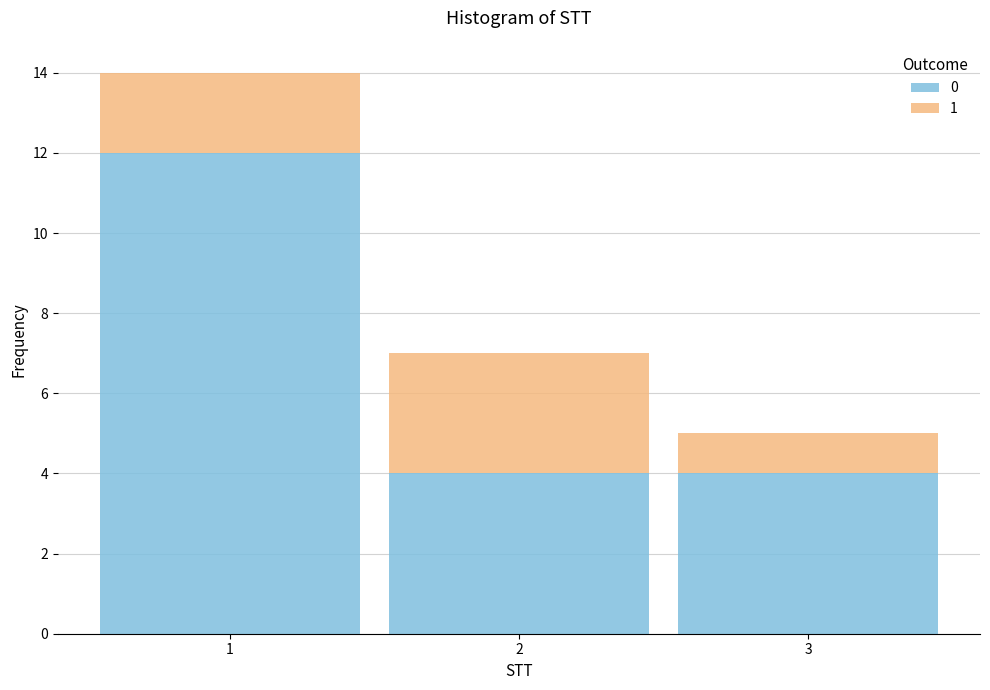

Reading left to right, transcribe the values for 0.

12	4	4